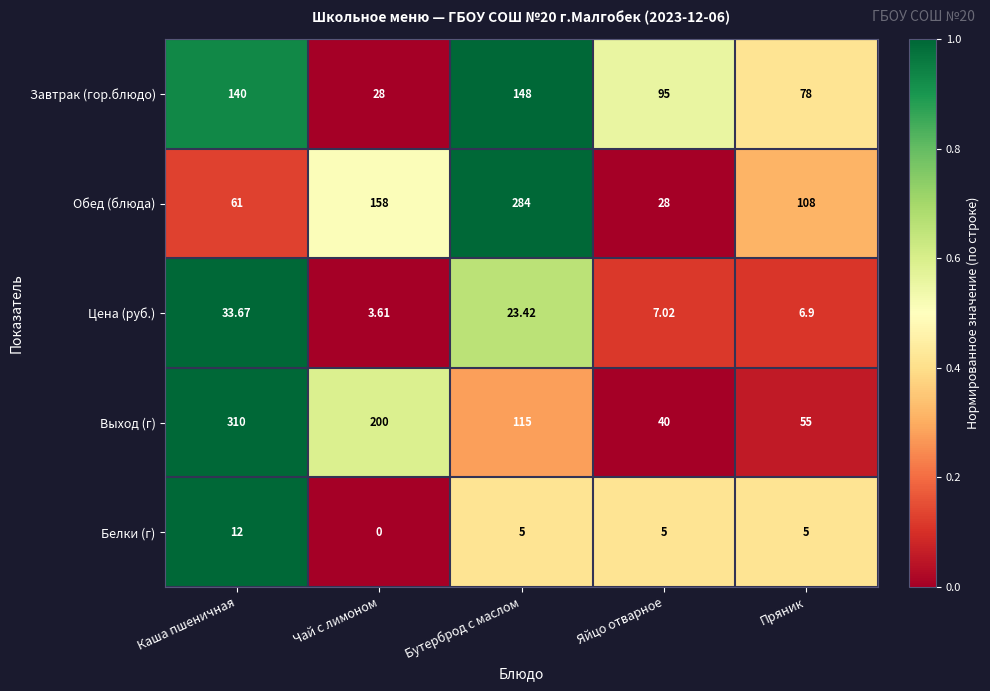

List the series in order of their peak value, lowest first.

Белки (г), Цена (руб.), Завтрак (гор.блюдо), Обед (блюда), Выход (г)